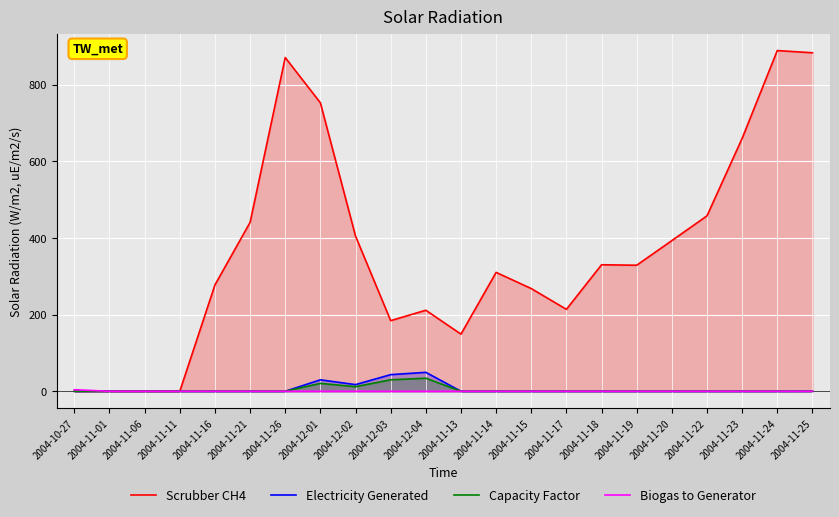

Reading left to right, list all the values displayed in this chart.

Scrubber CH4: 0.0	0.0	0.0	0.0	277.7	441.0	871.4	753.2	405.2	184.4	211.6	149.2	310.5	268.2	213.9	330.4	329.1	393.5	458.1	660.4	889.6	883.9
Electricity Generated: 0.0	0.0	0.0	0.0	0.0	0.0	0.0	29.9	17.4	43.5	49.5	0.0	0.0	0.0	0.0	0.0	0.0	0.0	0.0	0.0	0.0	0.1
Capacity Factor: 0.0	0.0	0.0	0.0	0.0	0.0	0.0	20.6	12.0	30.0	34.1	0.0	0.0	0.0	0.0	0.0	0.0	0.0	0.0	0.0	0.0	0.1
Biogas to Generator: 4.1	0.0	0.0	0.0	0.0	0.0	0.0	0.0	0.0	0.0	0.0	0.0	0.0	0.0	0.0	0.0	0.0	0.0	0.0	0.0	0.0	0.0